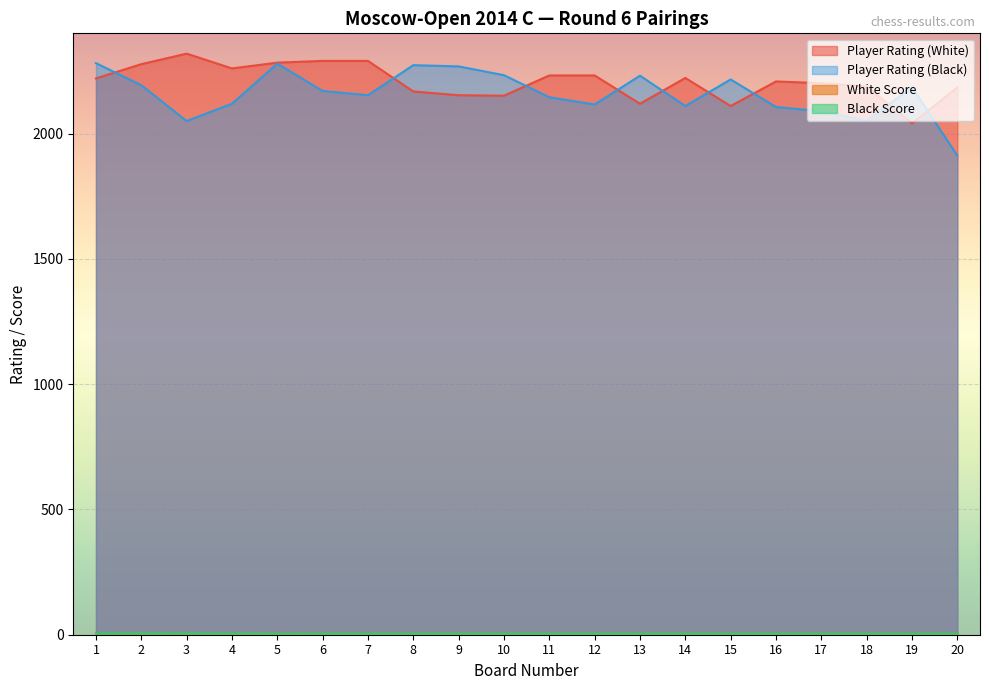

What is the spread (max minus min) of values at 15?

2212.0